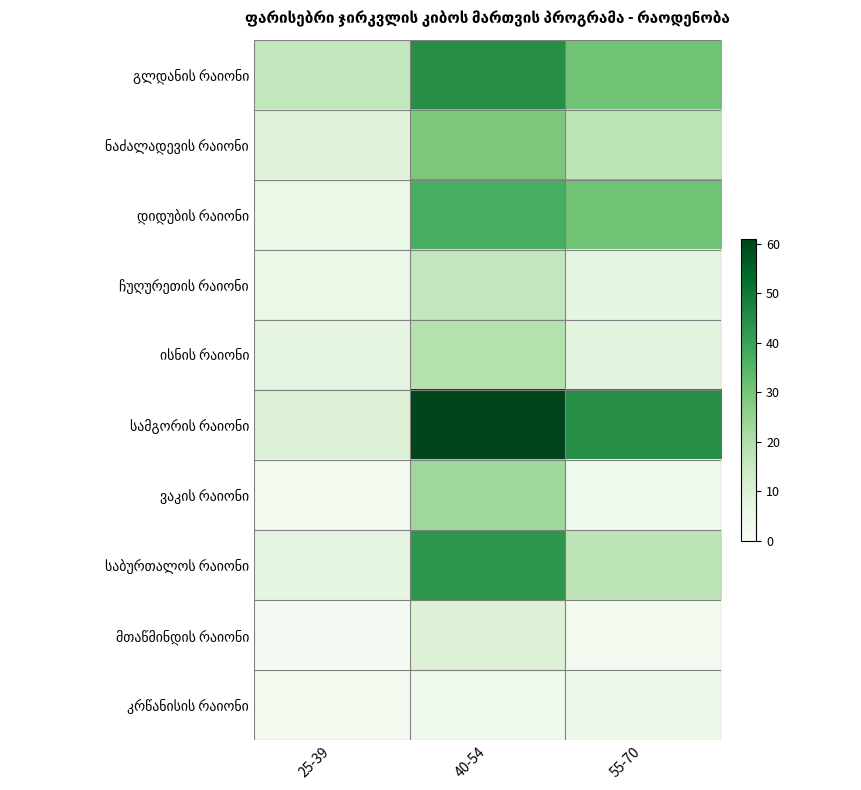

Which series has the largest range (max minus min)?

სამგორის რაიონი